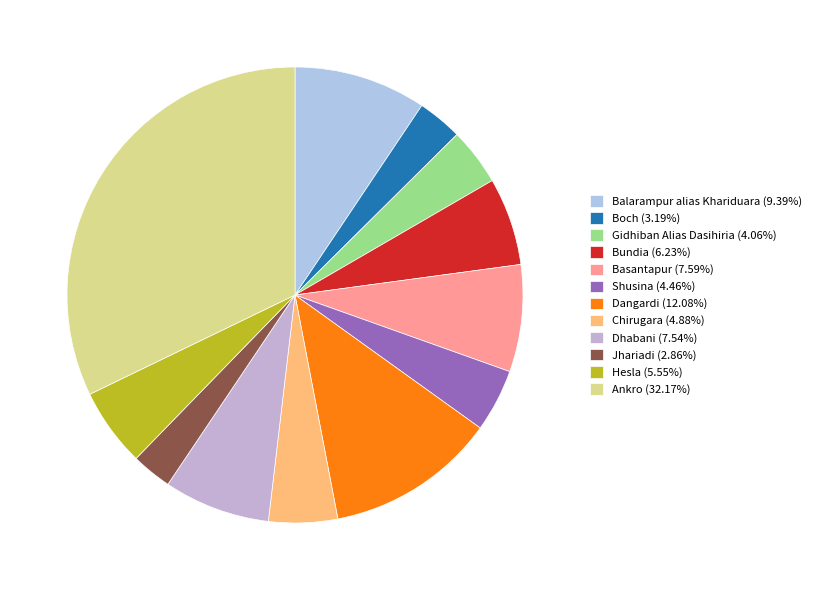

Is there any slice that represents more than half of the pie?

No